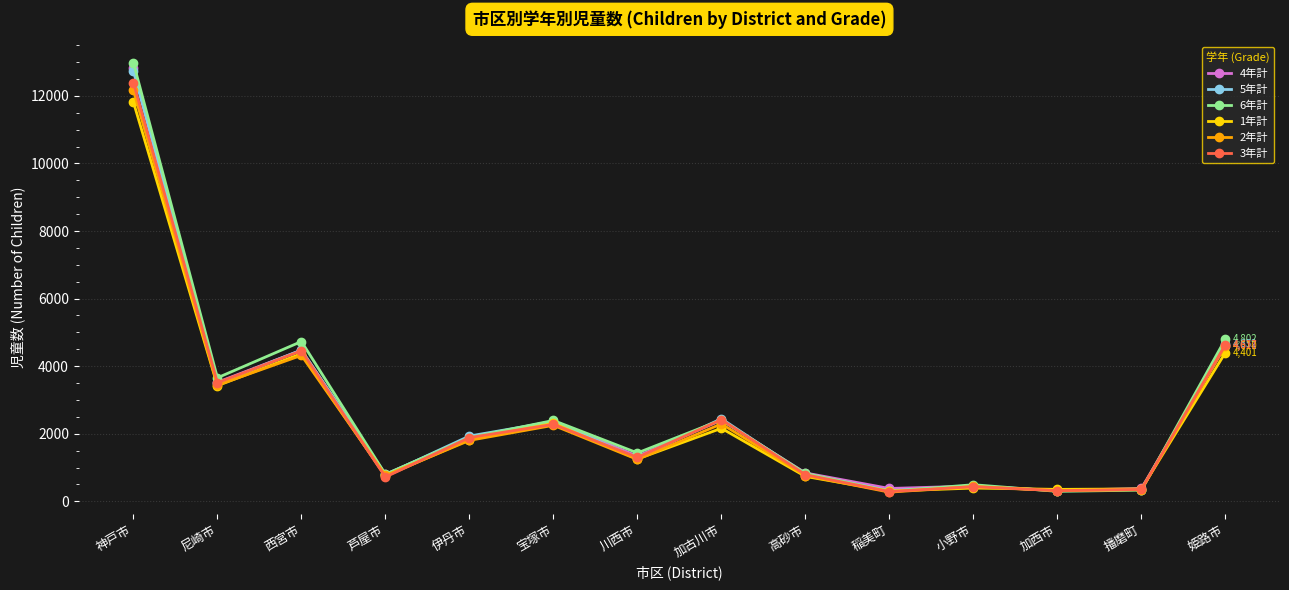

What is the value of the 5年計 point at the 10th from the left?

315